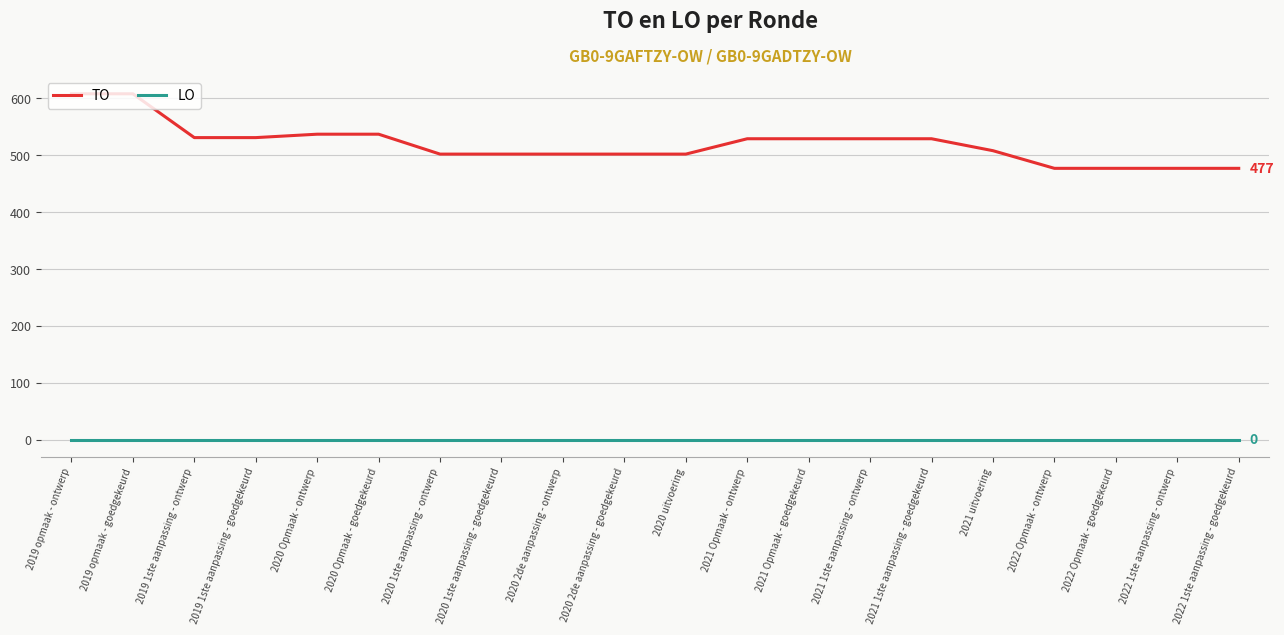

The value of TO at 2020 2de aanpassing - ontwerp is 502. True or false?

True